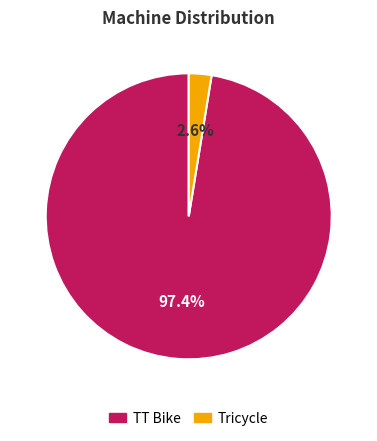

How many segments does this pie chart have?

2